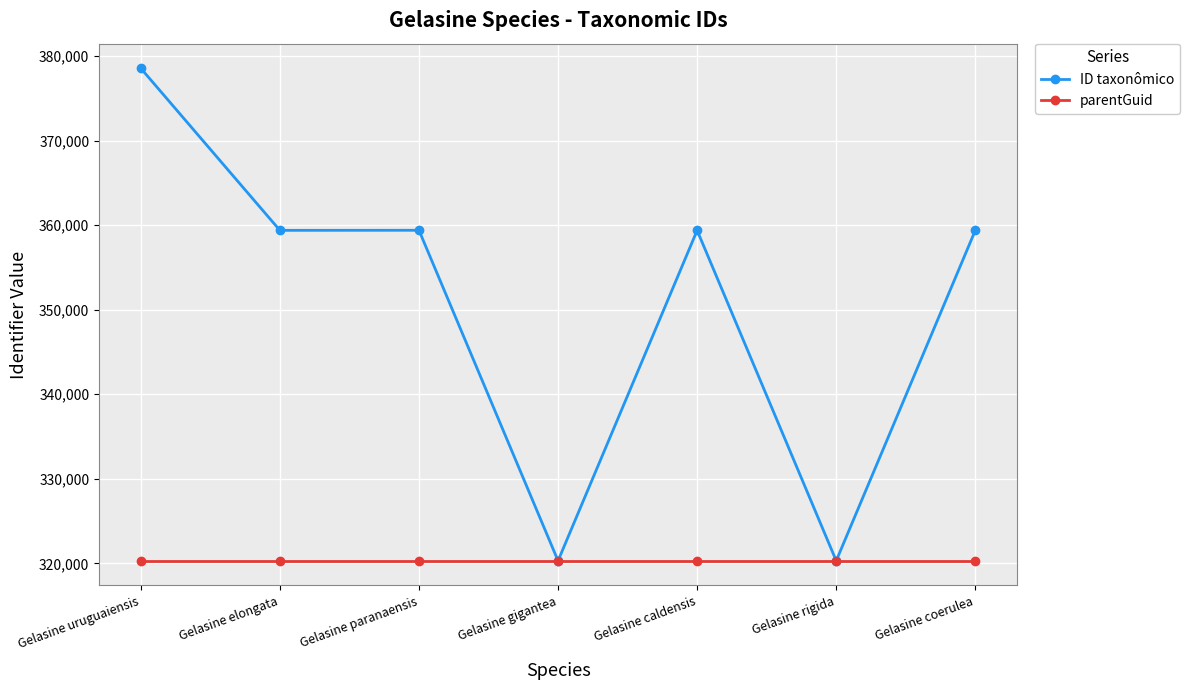

Rank the series at Gelasine caldensis from lowest to highest value.

parentGuid, ID taxonômico